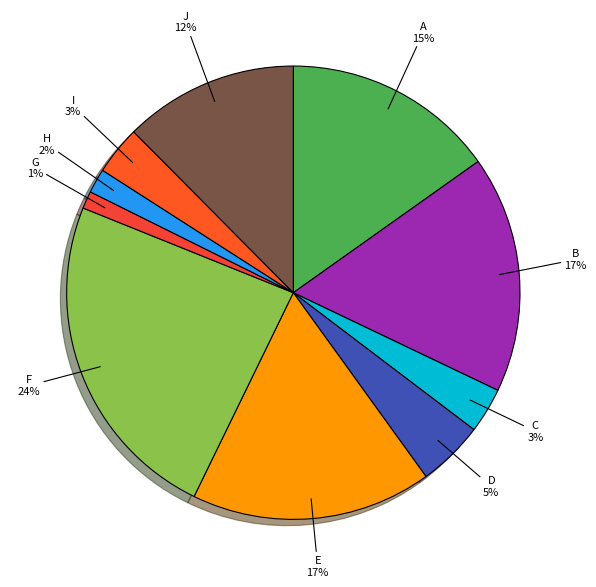

The E slice represents 5% of the pie. True or false?

False